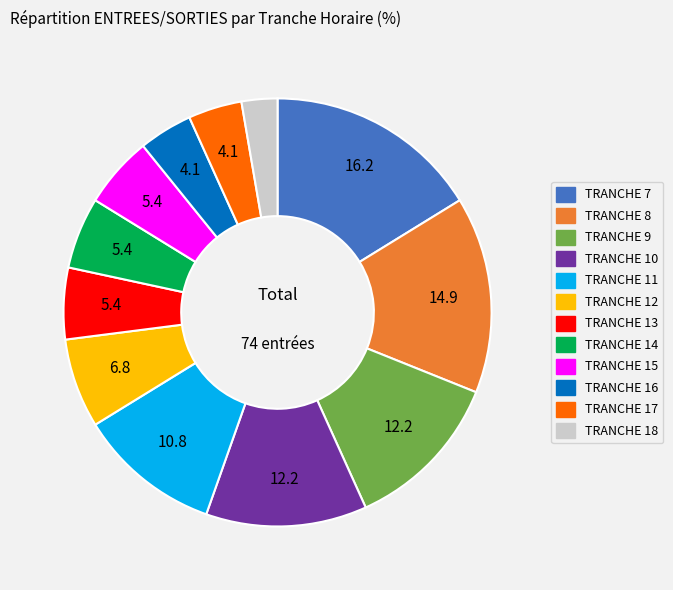

Combined, do TRANCHE 18 and TRANCHE 10 account for over 50%?

No